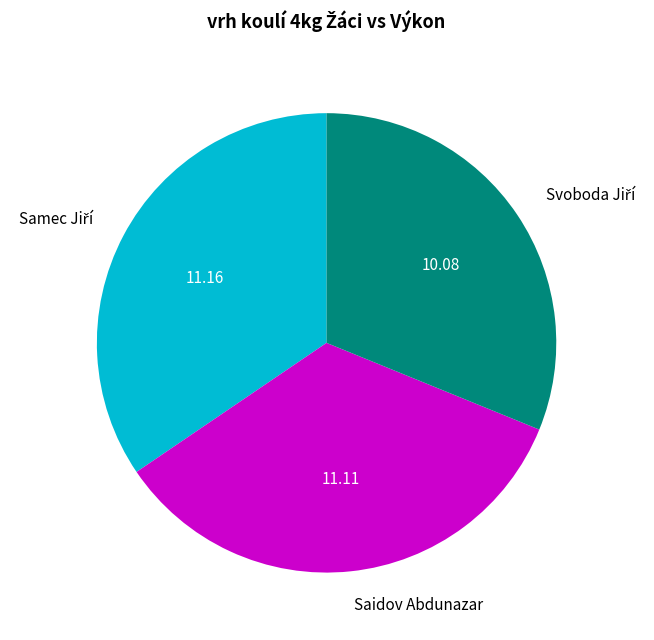

Is there any slice that represents more than half of the pie?

No